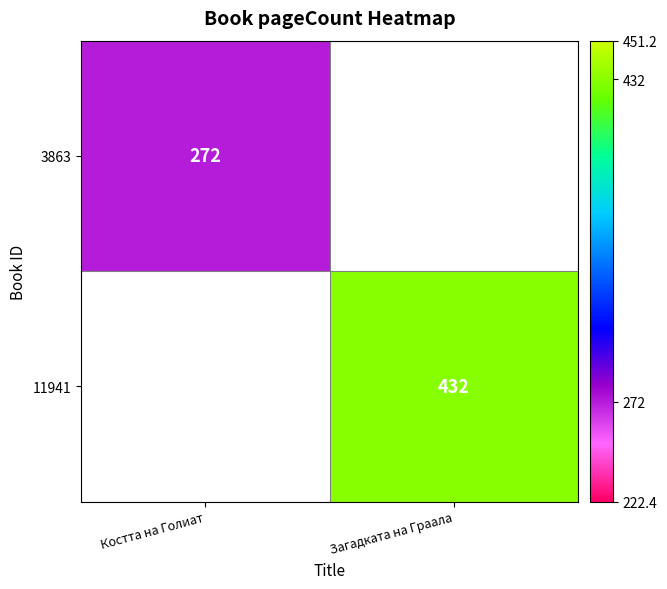

The 3863 series shows 272 at Костта на Голиат. True or false?

True